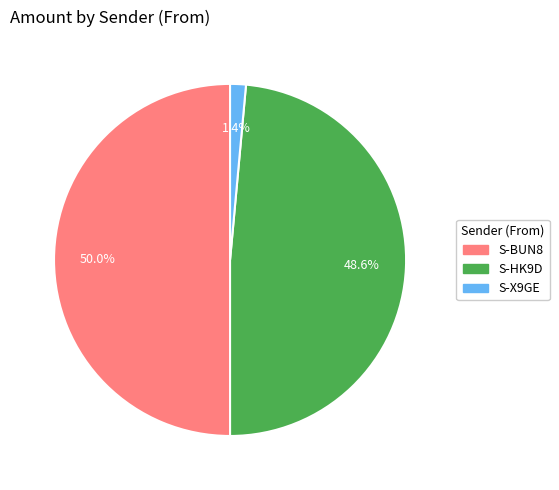

What is the largest slice in the pie chart?

S-BUN8